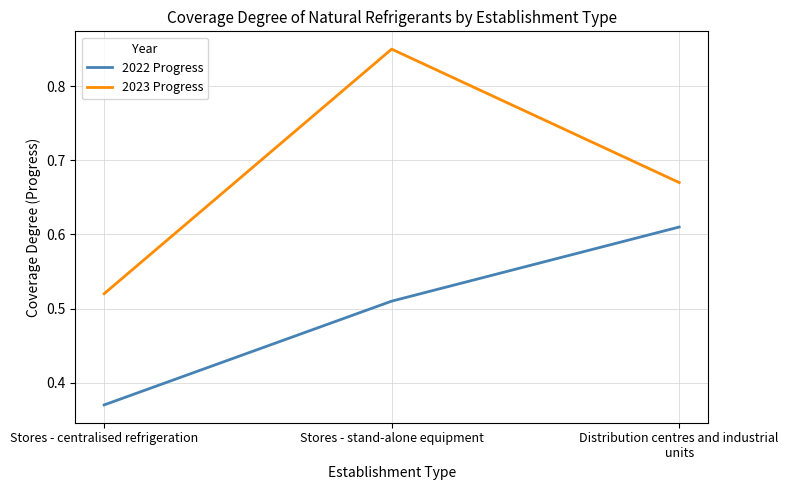

At which label does 2023 Progress reach its peak?

Stores - stand-alone equipment